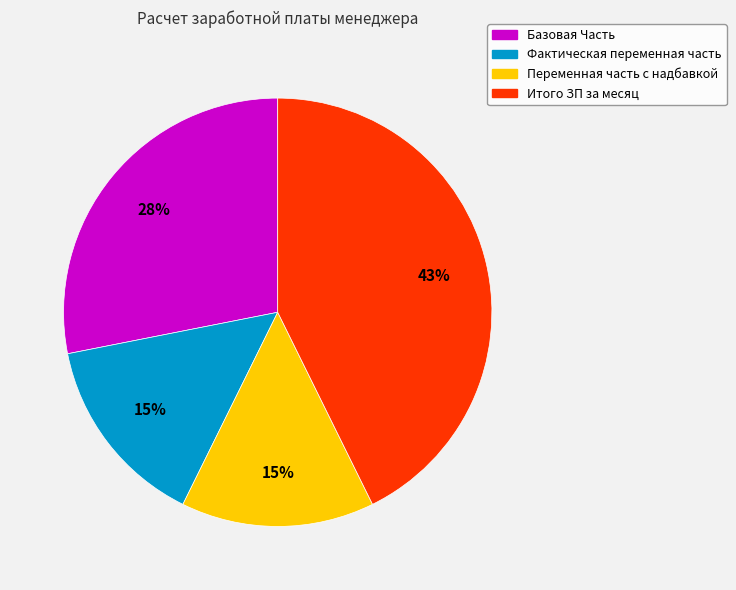

Is it true that Фактическая переменная часть is 15% of the pie?

True